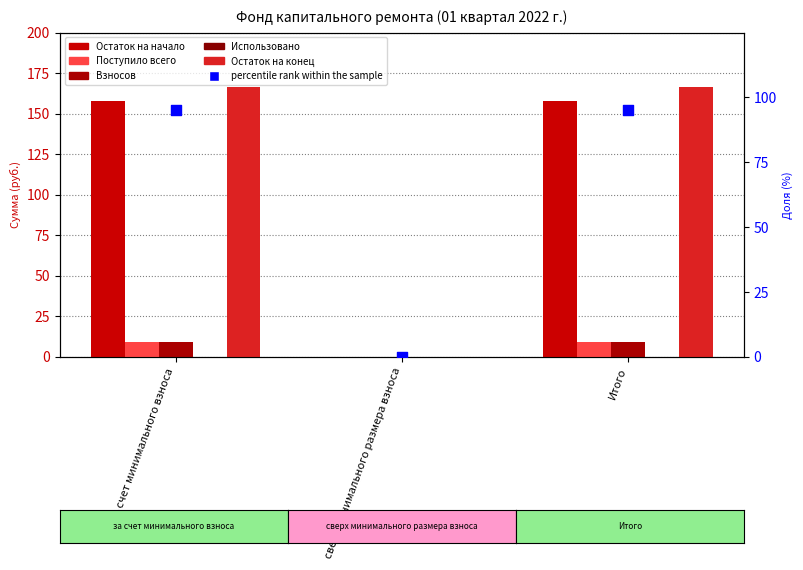

Is the value of Остаток на начало at Итого greater than the value of Остаток на конец at Итого?

No